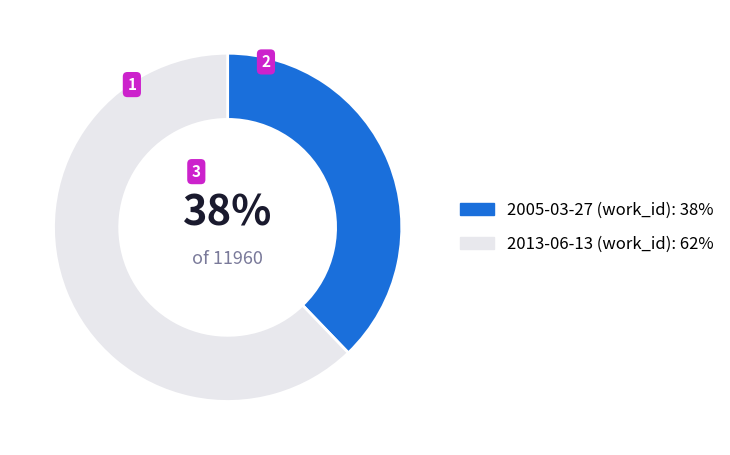

To the nearest percent, what is the combined percentage of 2013-06-13 and 2005-03-27?

100%